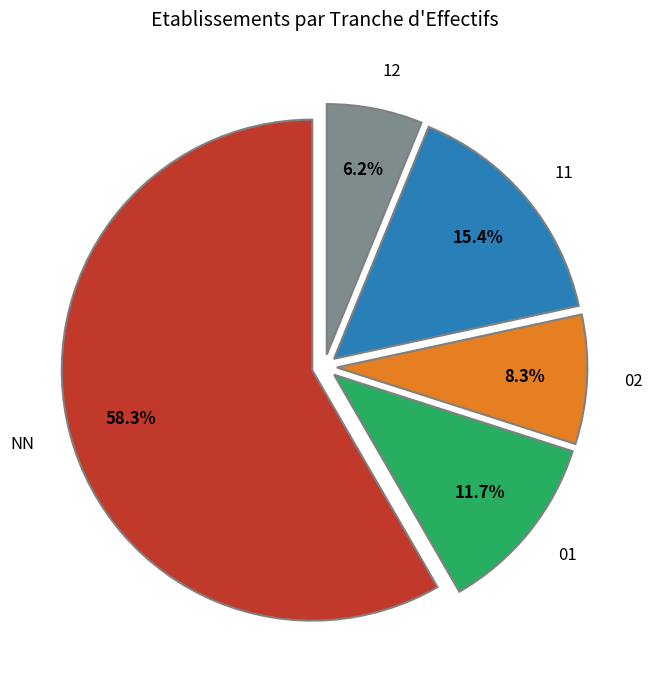

Is it true that NN is 85% of the pie?

False